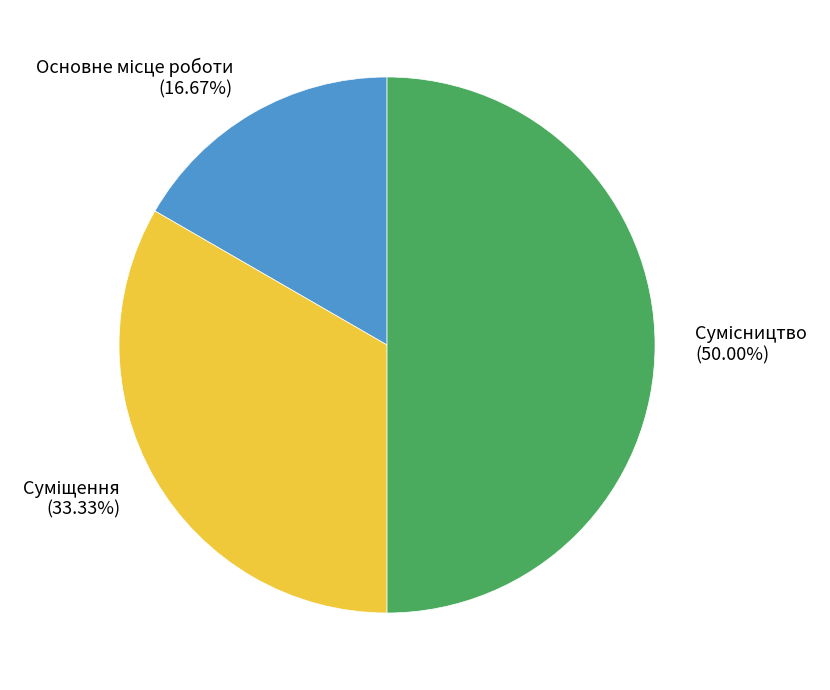

Count the number of slices in the pie.

3